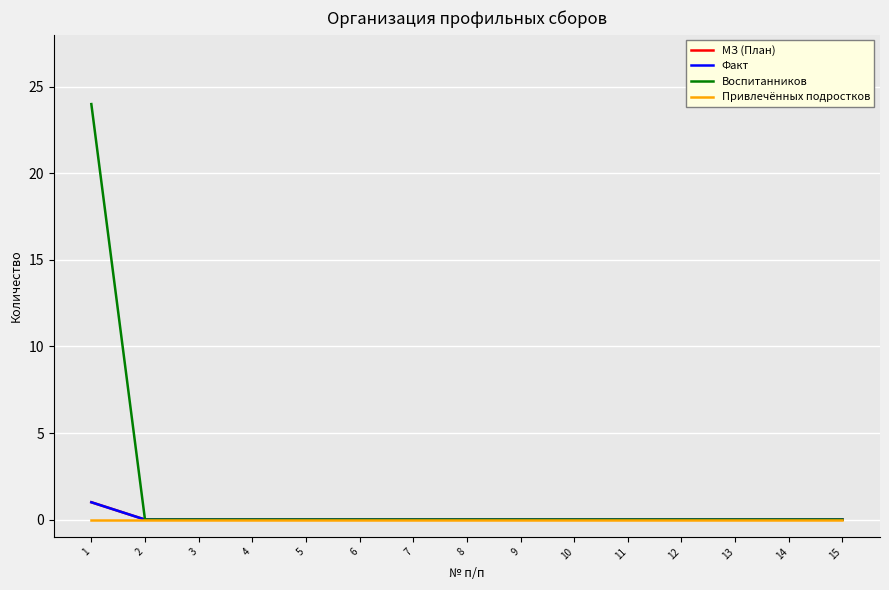

Which series changed the most between 3 and 5?

МЗ (План)